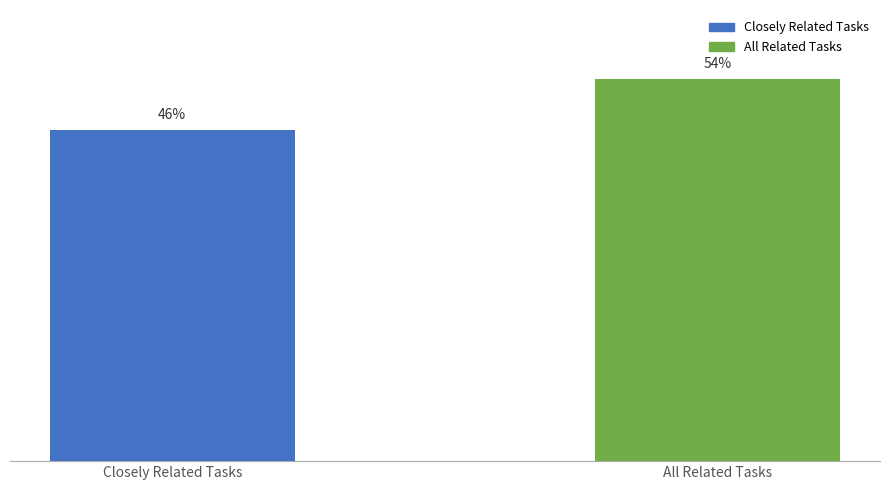

Are the bars horizontal?

No